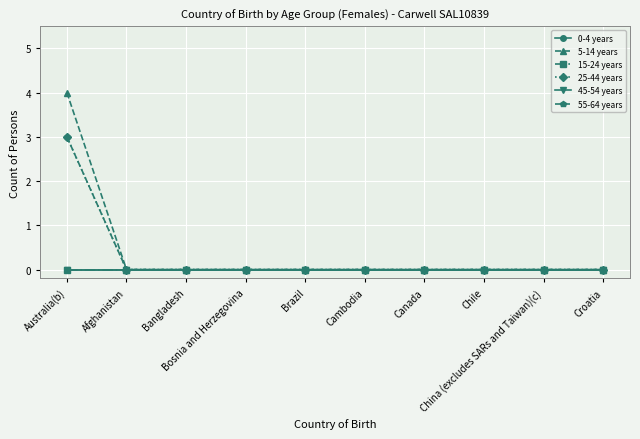

Between Bangladesh and Croatia, which series saw the biggest shift?

0-4 years